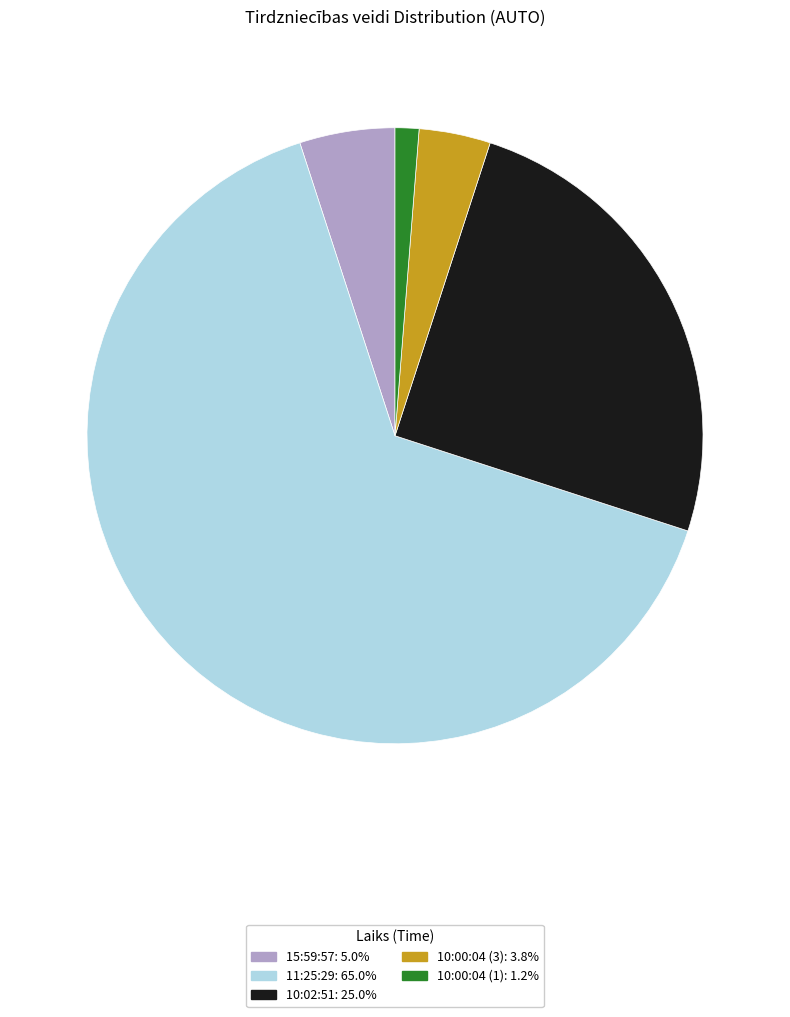

What is the largest slice in the pie chart?

11:25:29